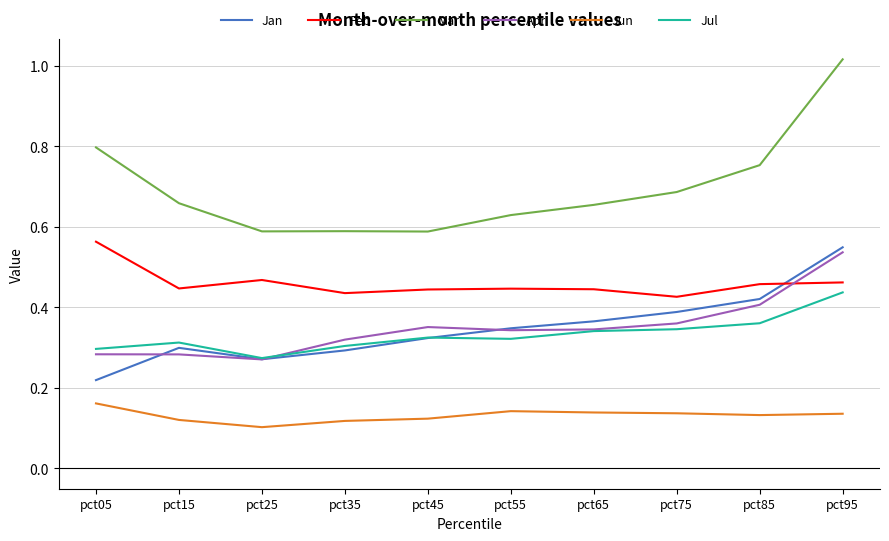

Which series ends up on top after the final intersection of Jul and Jan?

Jan